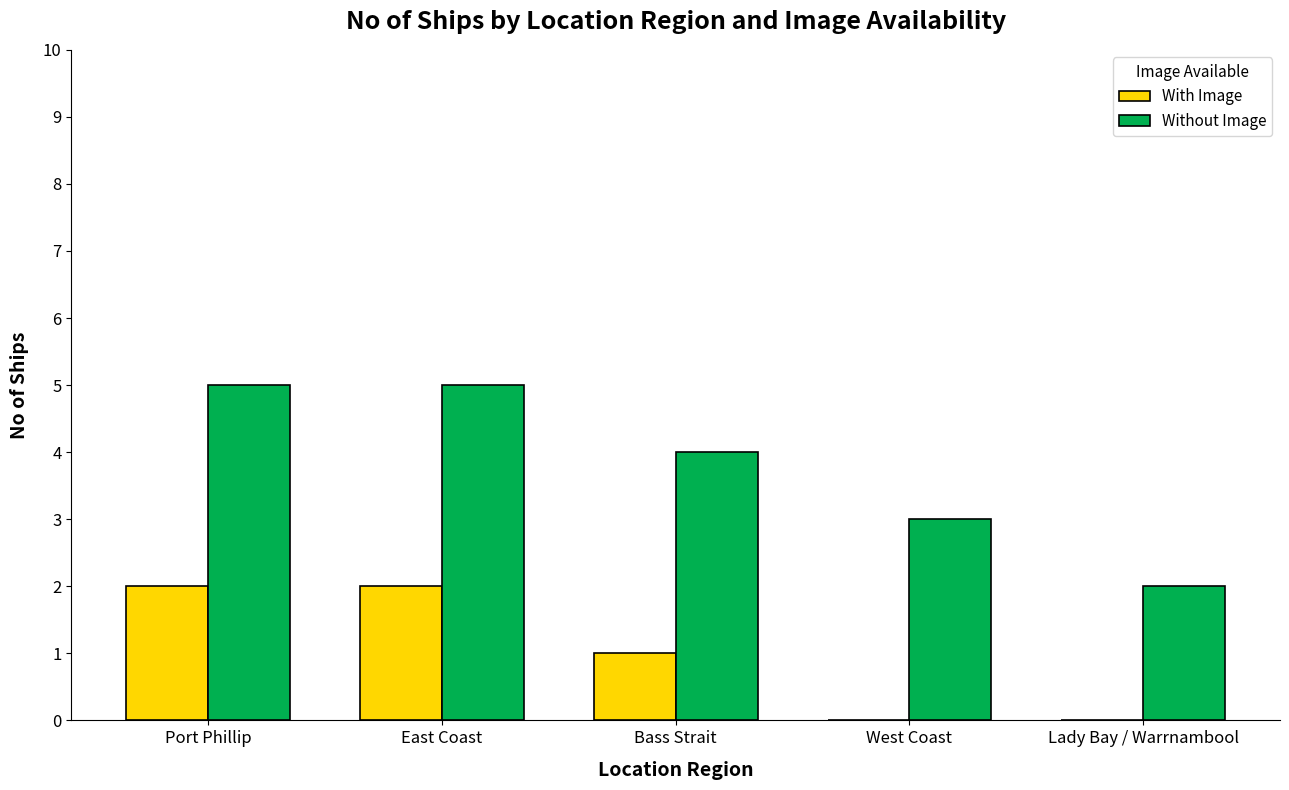

At which label does Without Image first exceed 4?

Port Phillip